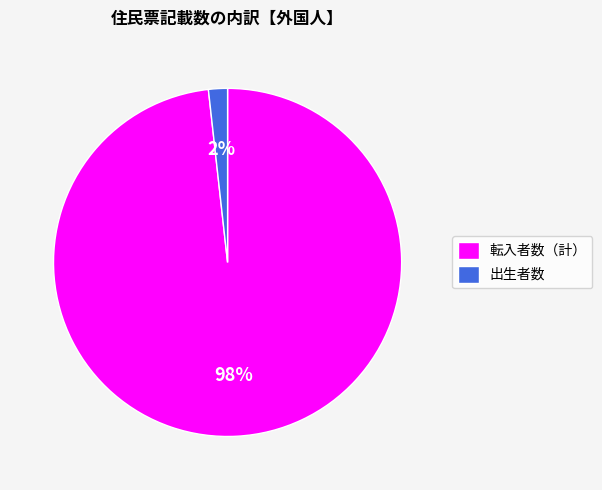

What percentage is the 転入者数（計） slice, to the nearest percent?

98%